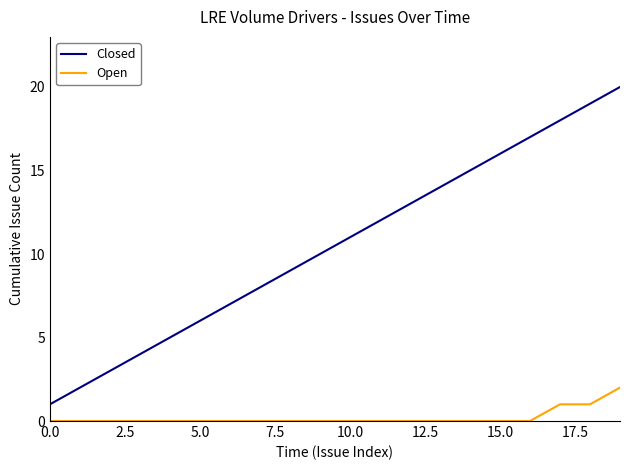

Which series has the largest total across all categories?

Closed